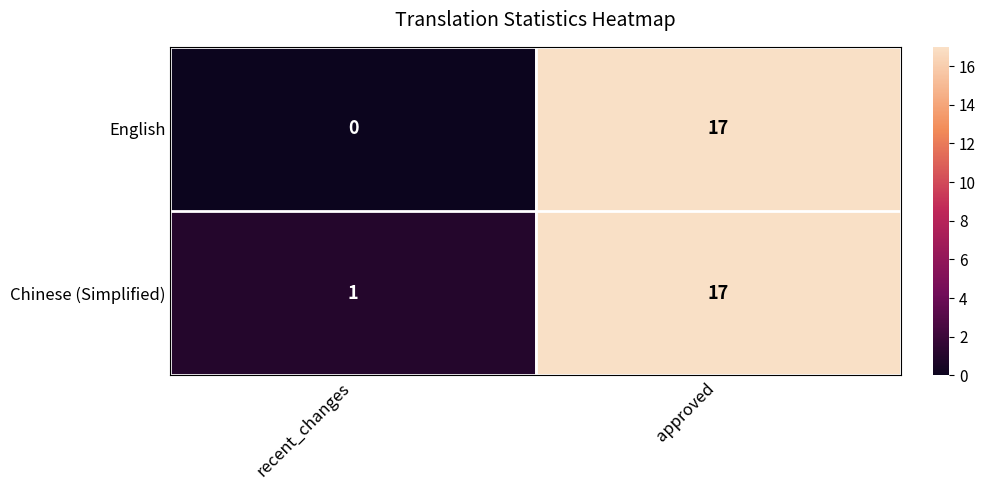

Where is Chinese (Simplified) nearest to the value 9?

recent_changes